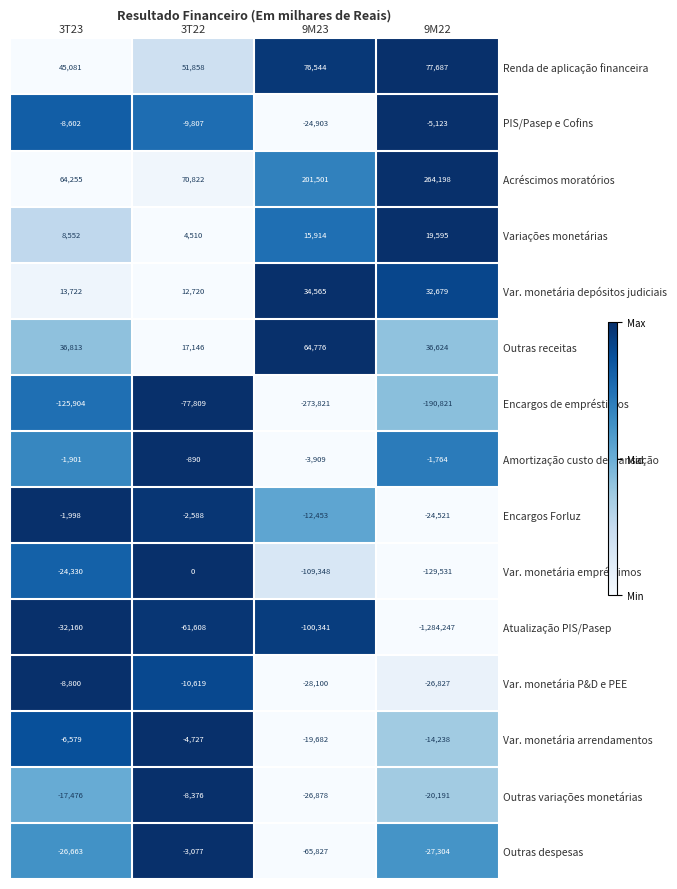

Is it true that Amortização custo de transação equals -3909 at 9M23?

True